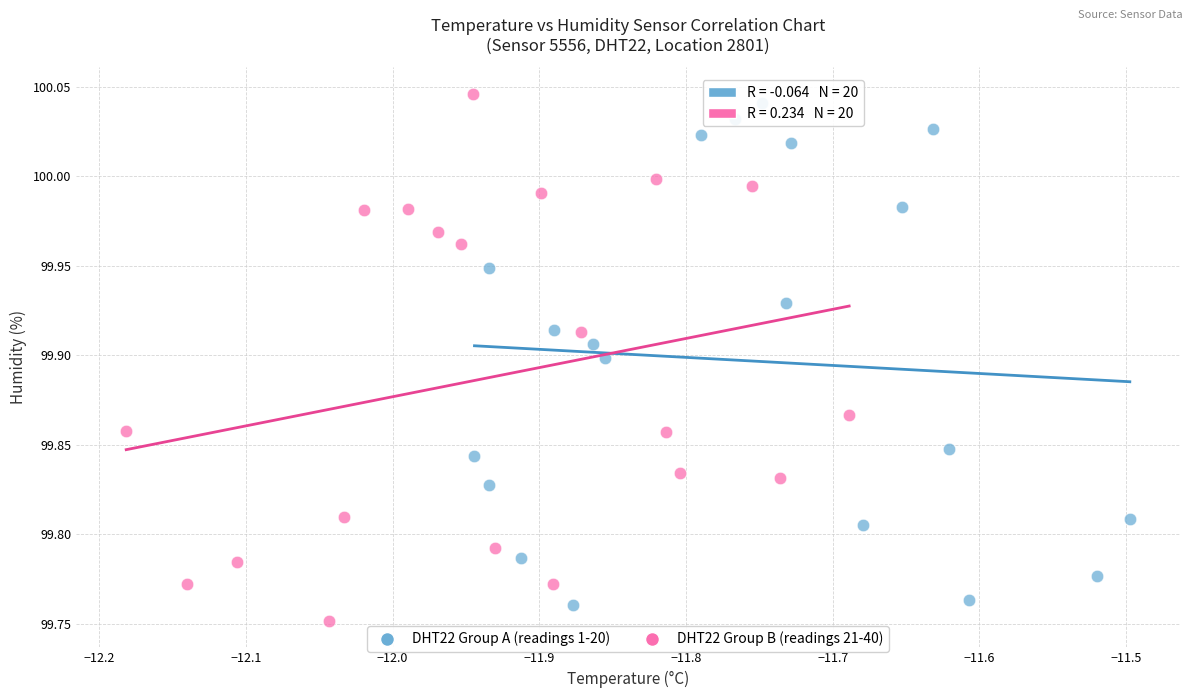

What are all the series names shown in the legend?

DHT22 Group A (readings 1-20), DHT22 Group B (readings 21-40)